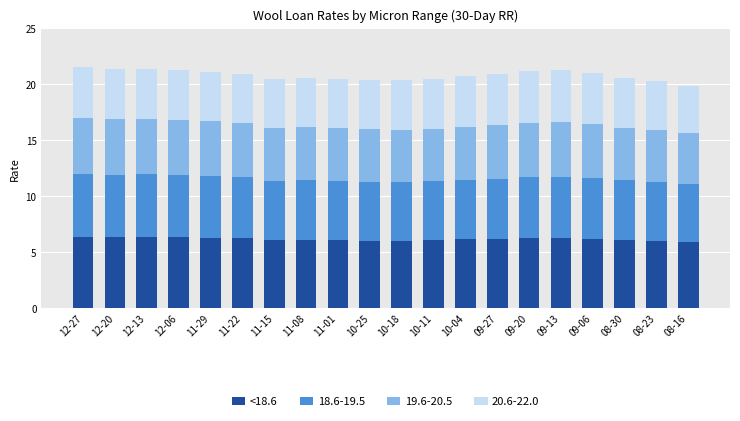

What is the total value across all series at 11-01?

20.5